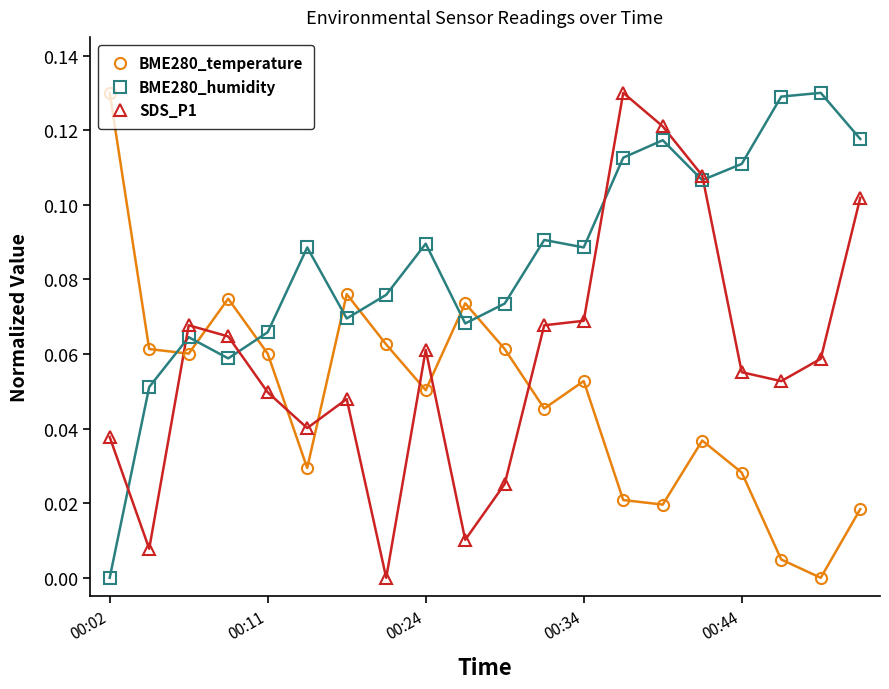

True or false: BME280_temperature and BME280_humidity cross at least once.

True